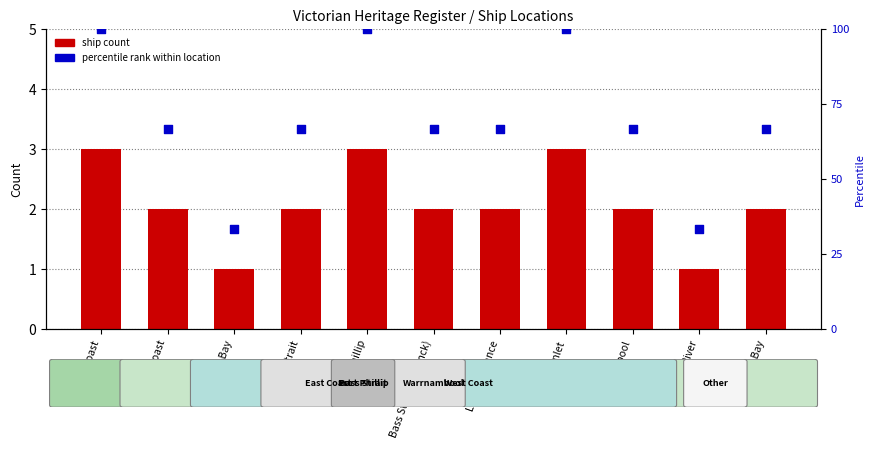

What is the total value across all series at Warrnambool?

68.7